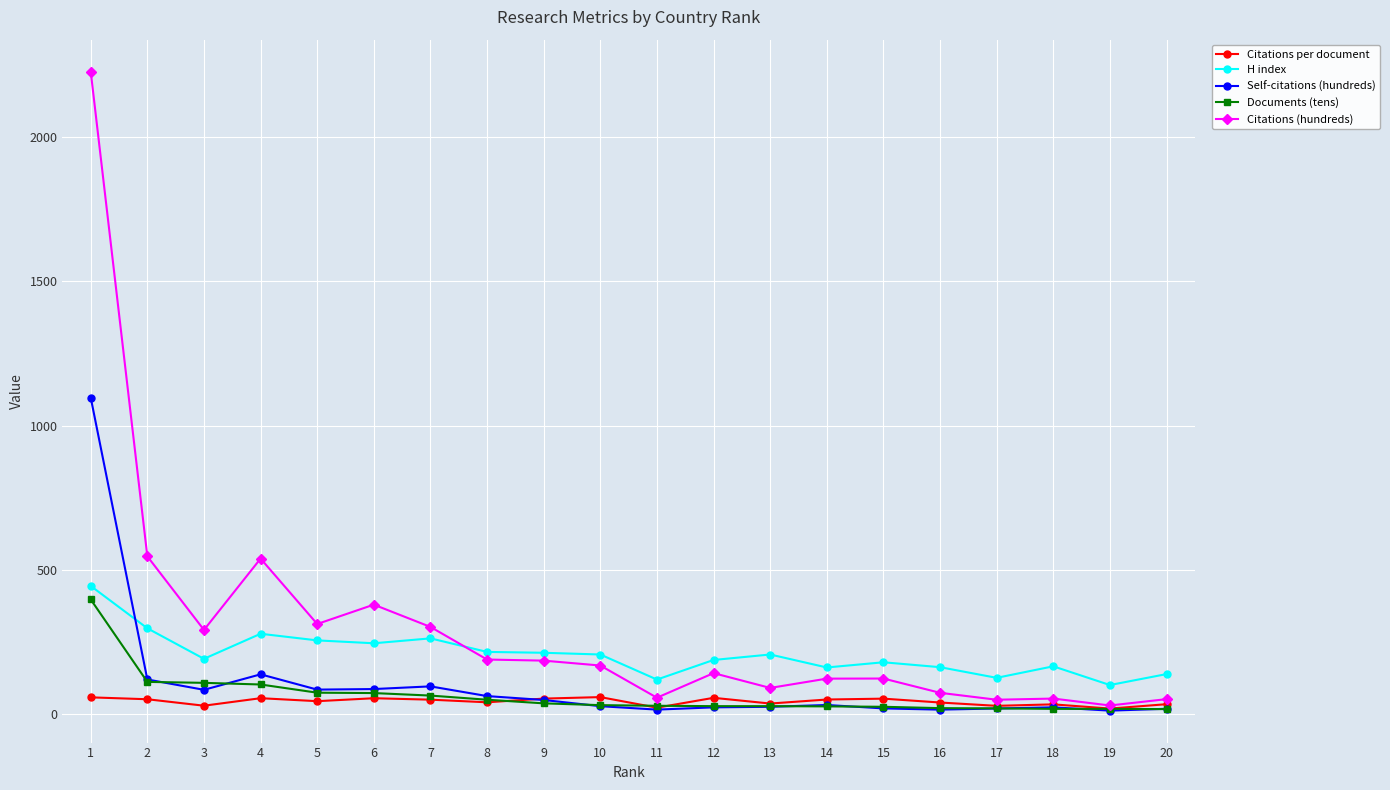

What is the difference between the highest and lowest values at 3?

263.1